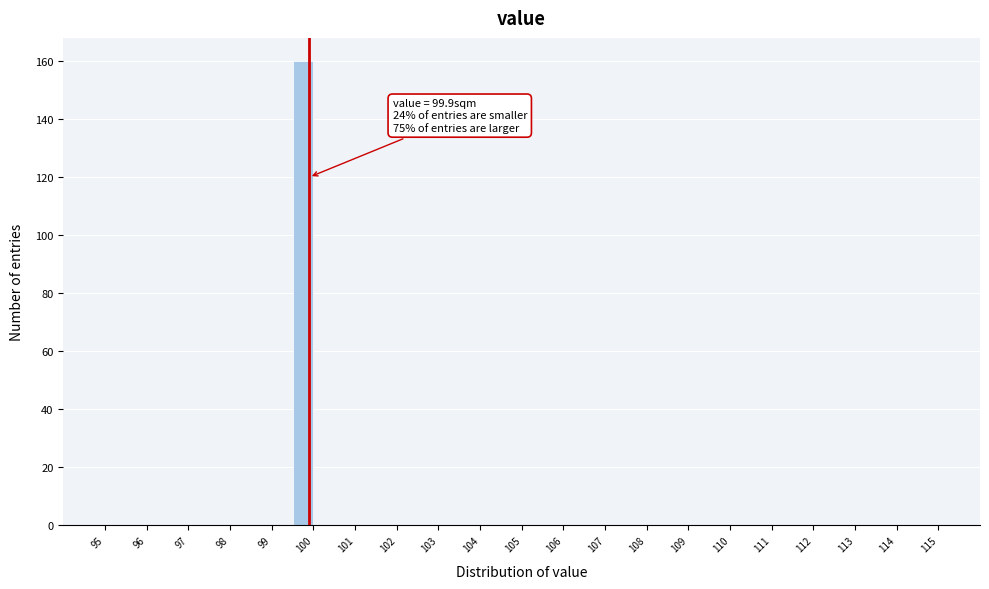

Which range on the x-axis has the tallest bar?

99.5 to 100.0